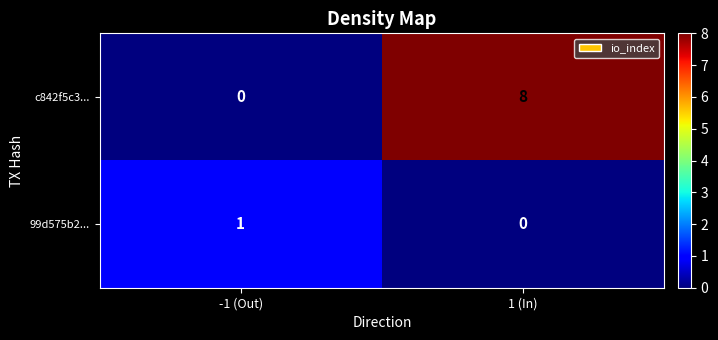

Reading left to right, transcribe all the data shown in this chart.

c842f5c3...: 0	8
99d575b2...: 1	0